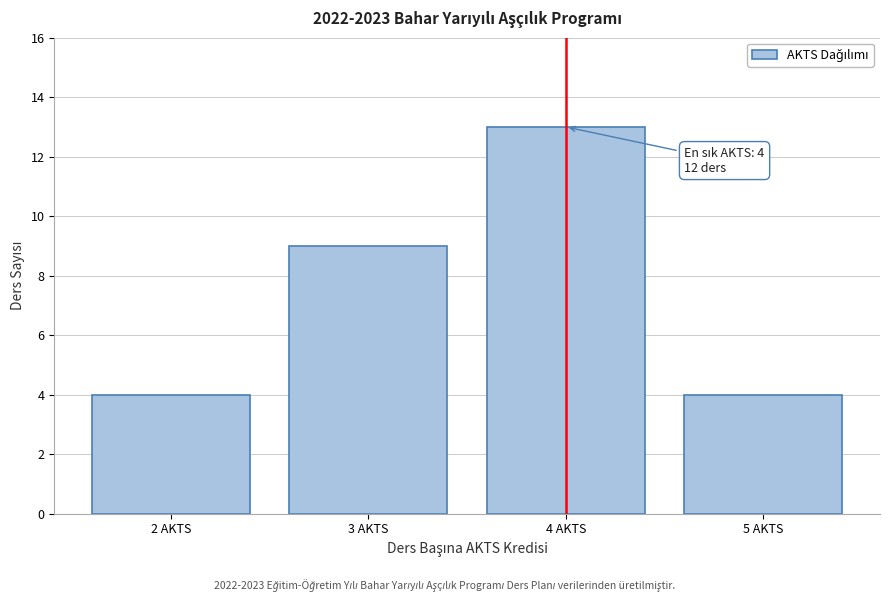

Reading left to right, transcribe all the data shown in this chart.

4	9	13	4